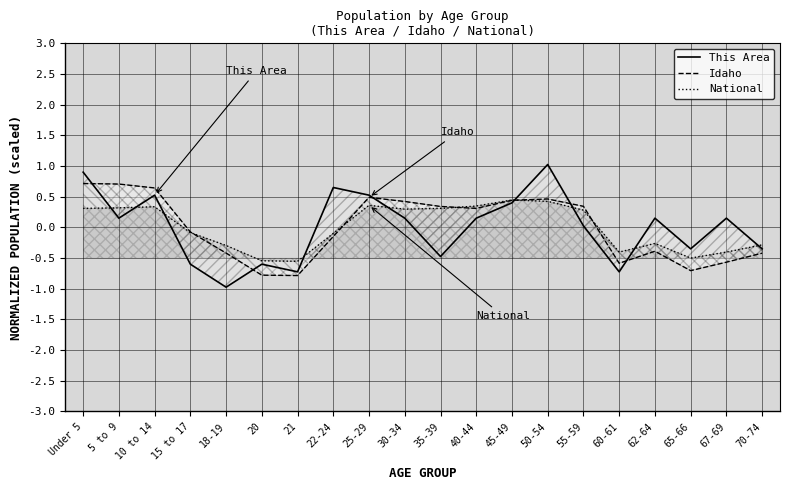

What position from the left is 45-49?

13